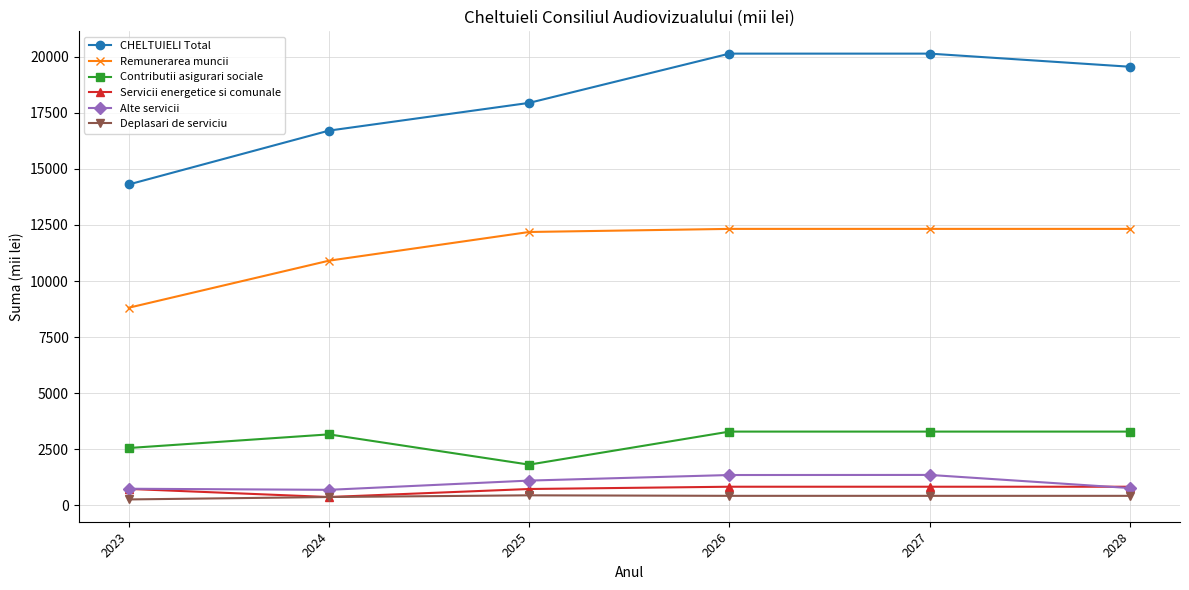

What is the difference between the second highest and minimum values in the CHELTUIELI Total series?

5834.0